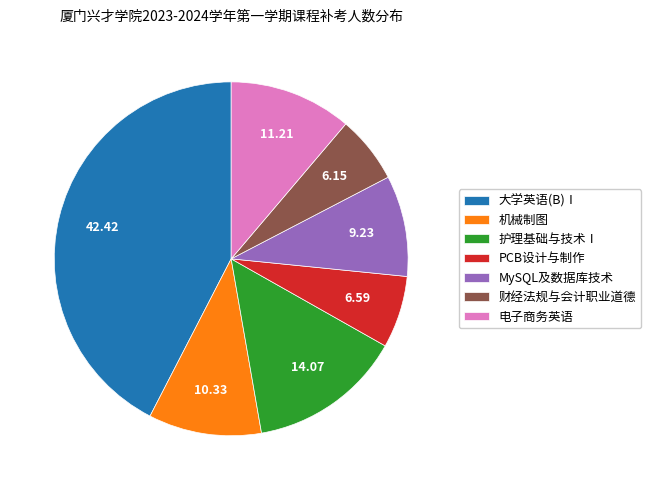

Count the number of slices in the pie.

7